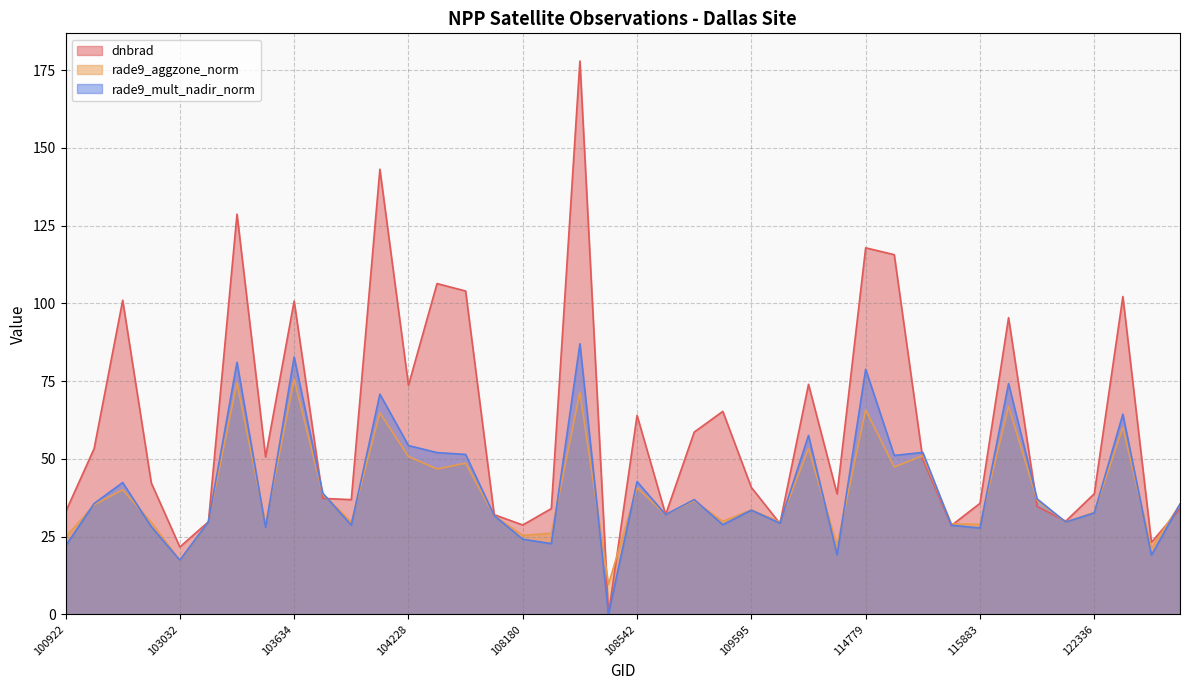

Which series has the widest spread of values?

dnbrad